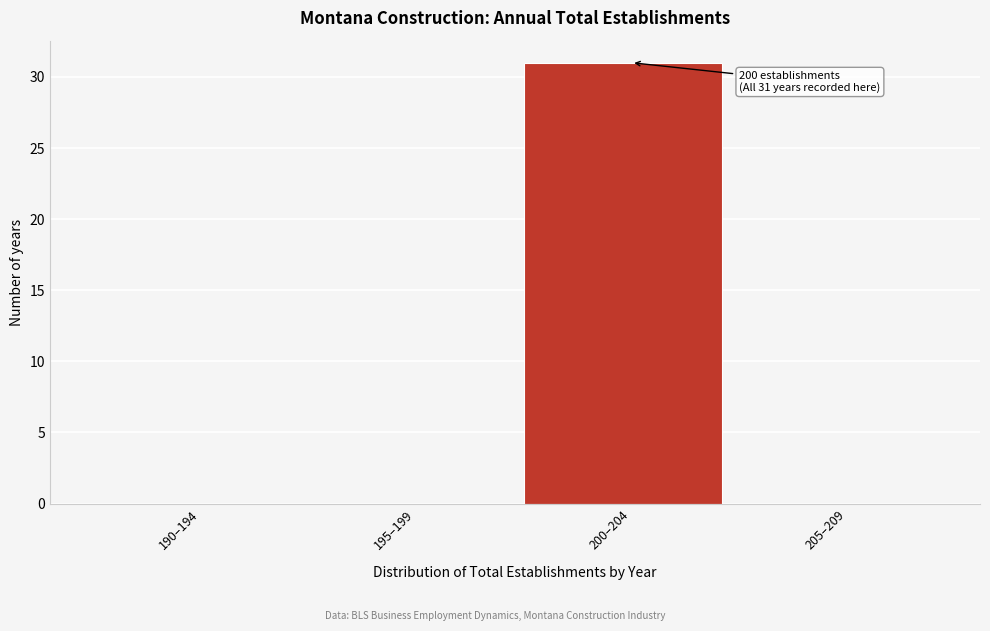

Reading left to right, what are all the values shown in this chart?

190–194=0	195–199=0	200–204=31	205–209=0